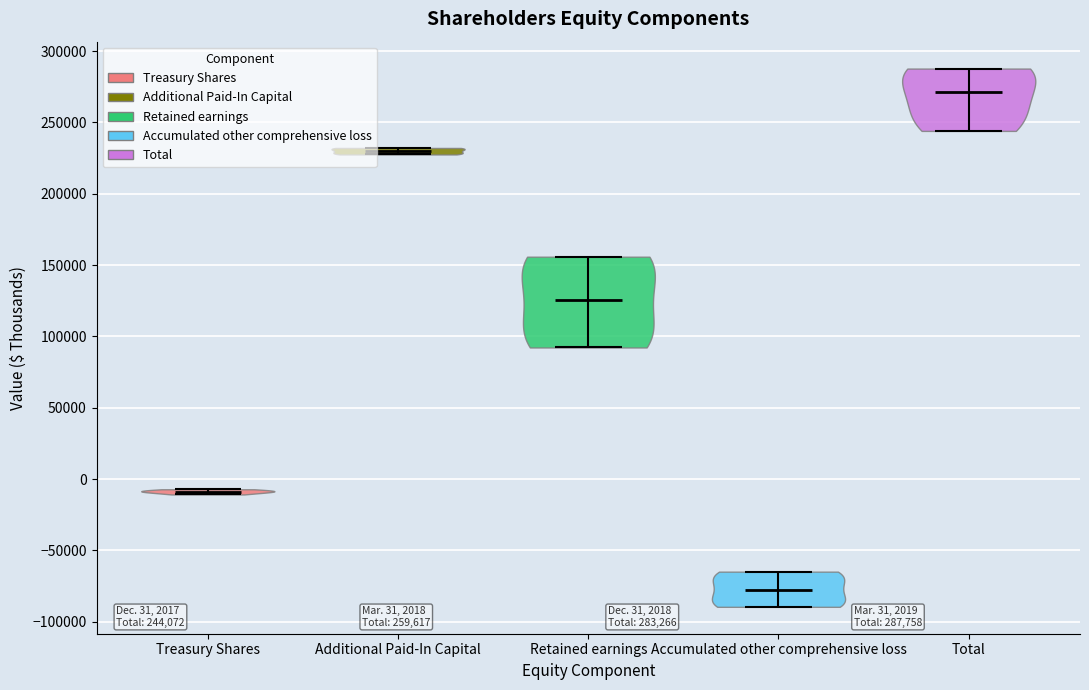

Which violin has the lowest median line?

Accumulated other comprehensive loss